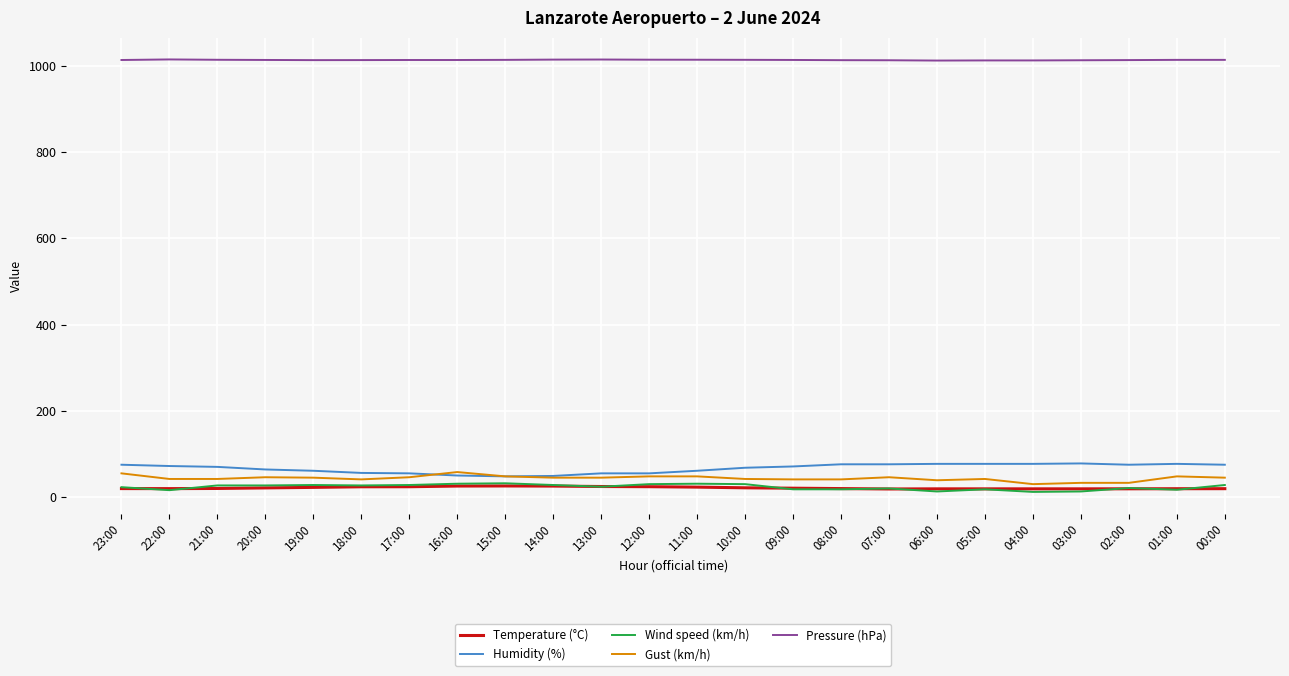

True or false: Wind speed (km/h) and Gust (km/h) intersect in this chart.

False